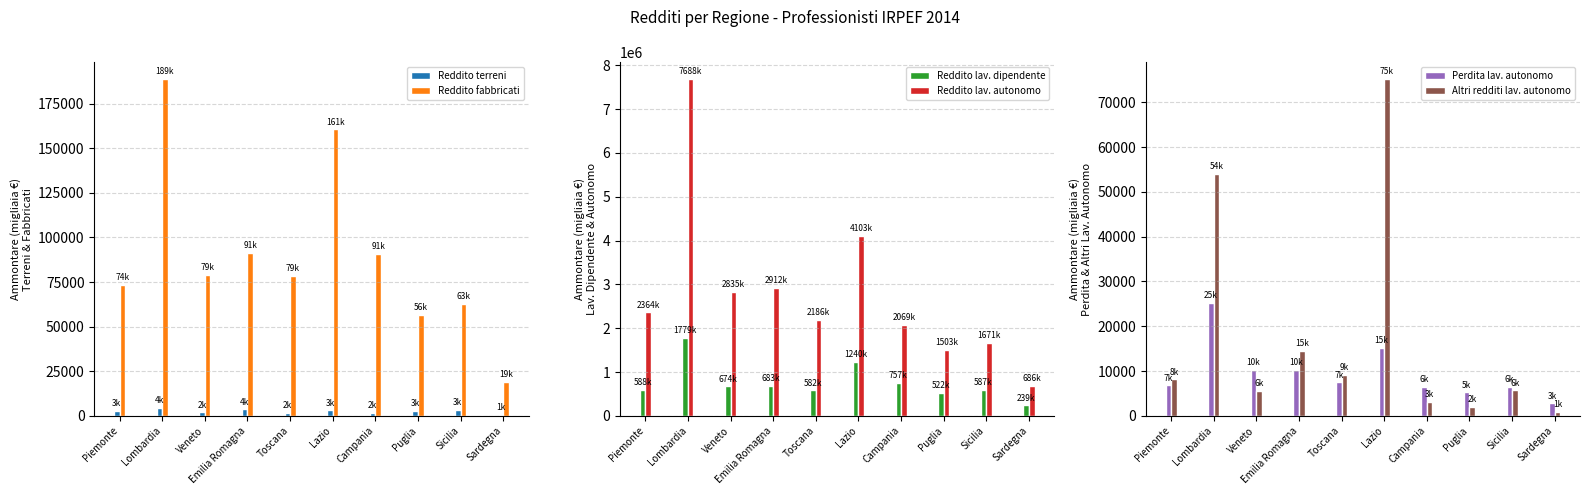

What is the difference between the Altri redditi lav. autonomo values at Lazio and Puglia?

73250